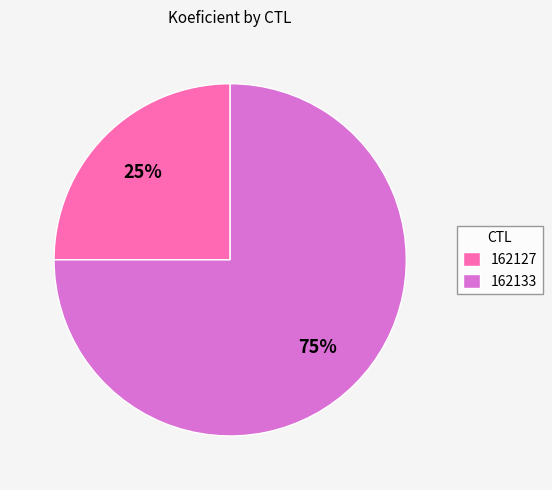

Is it true that 162133 is 66% of the pie?

False